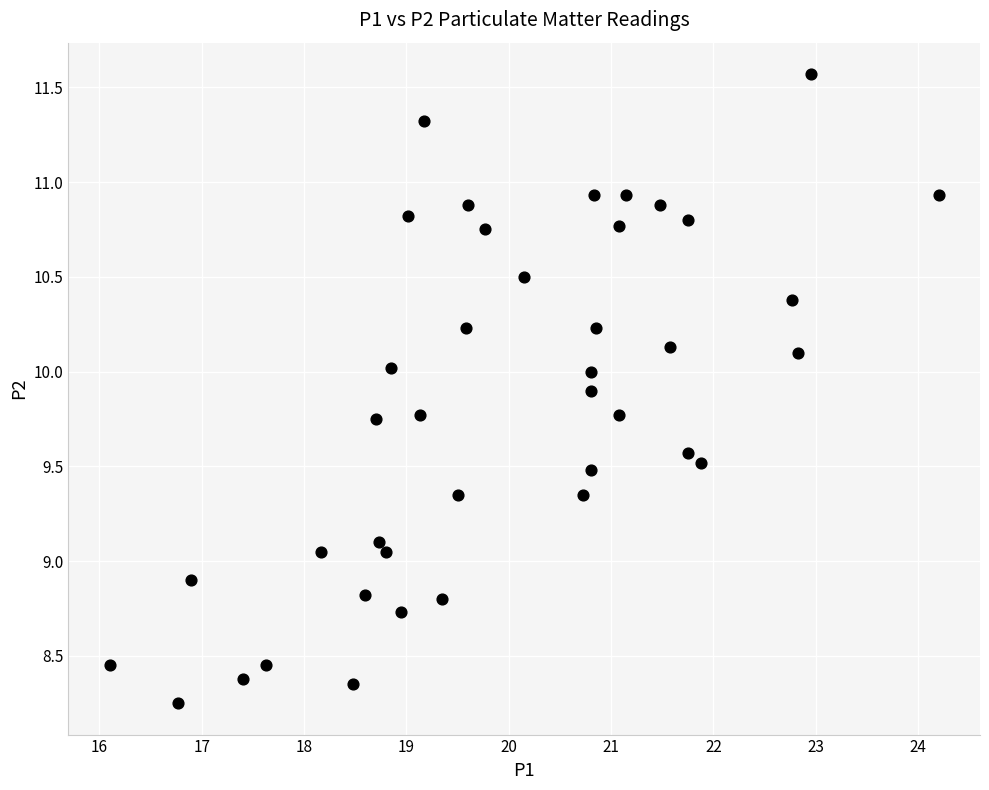

What is the range of X values (max minus min)?

8.1